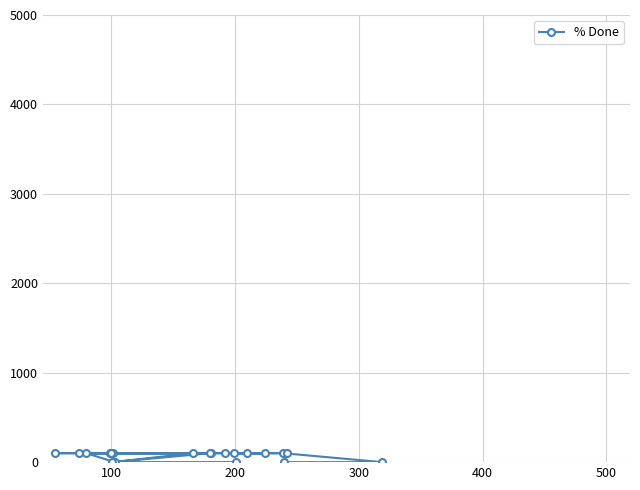

How many values are above zero?

15